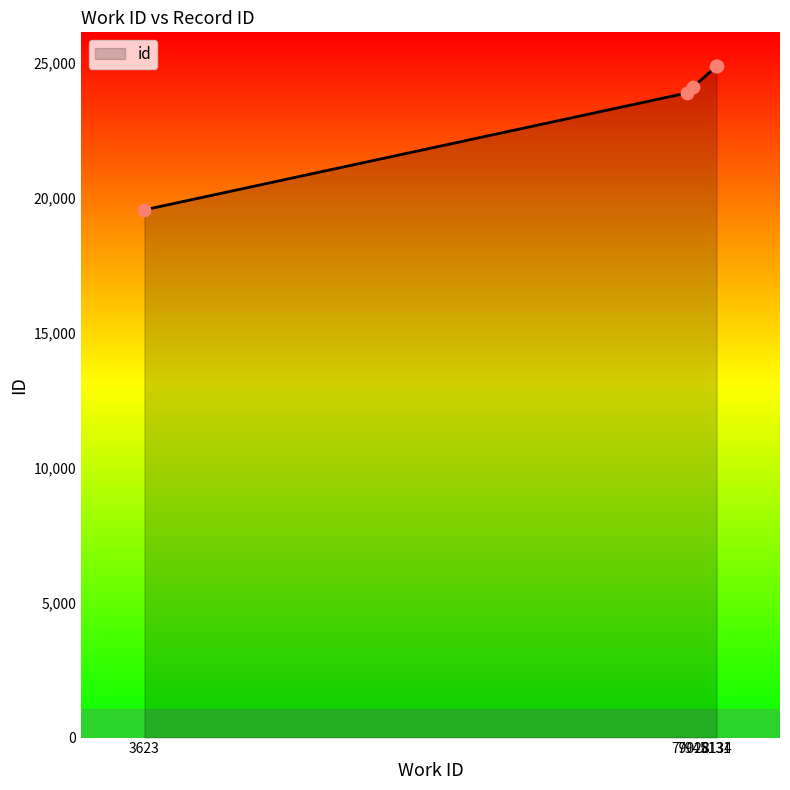

What is the change in value from 7902 to 8134?

+1001